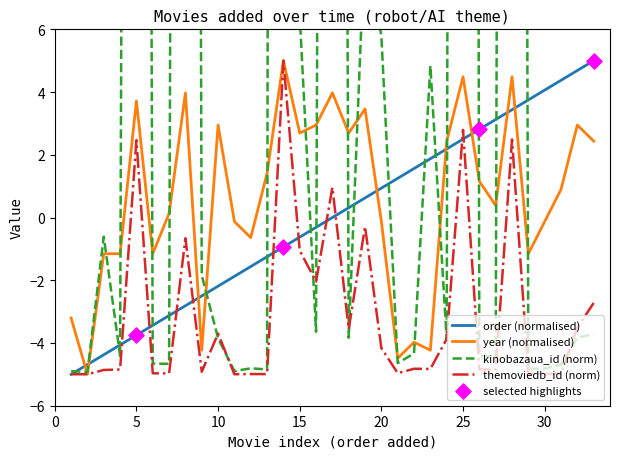

Which series has the largest Y range (max minus min)?

kinobazaua_id_norm